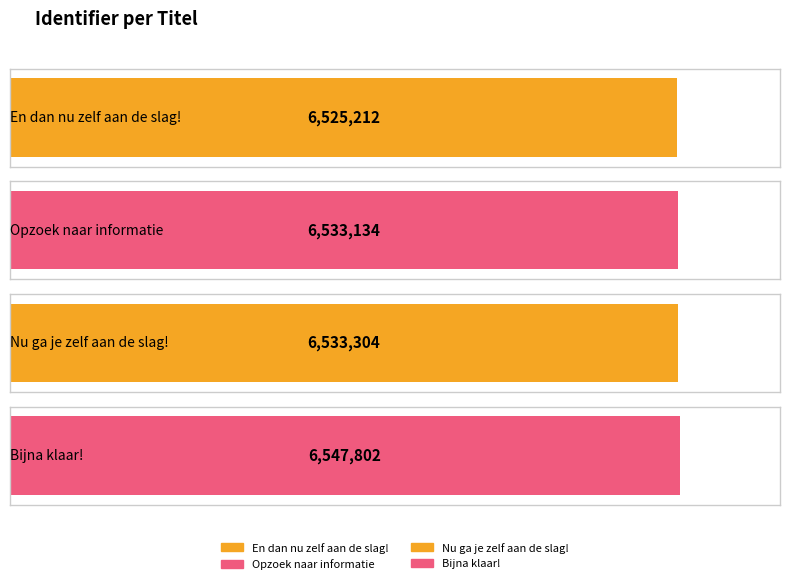

What is the average value?

6534863